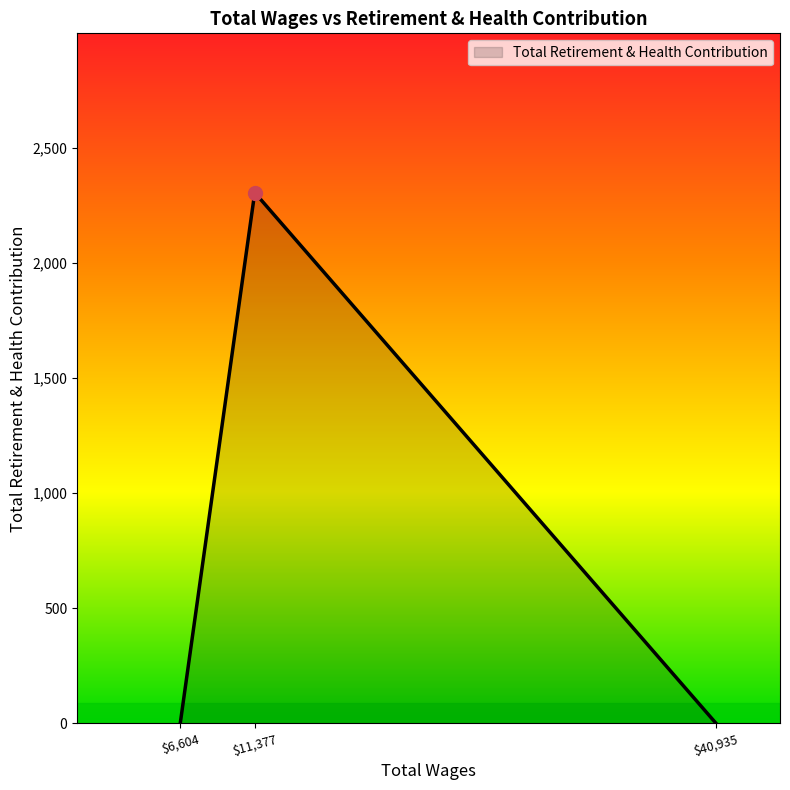

Count the number of categories in the chart.

3